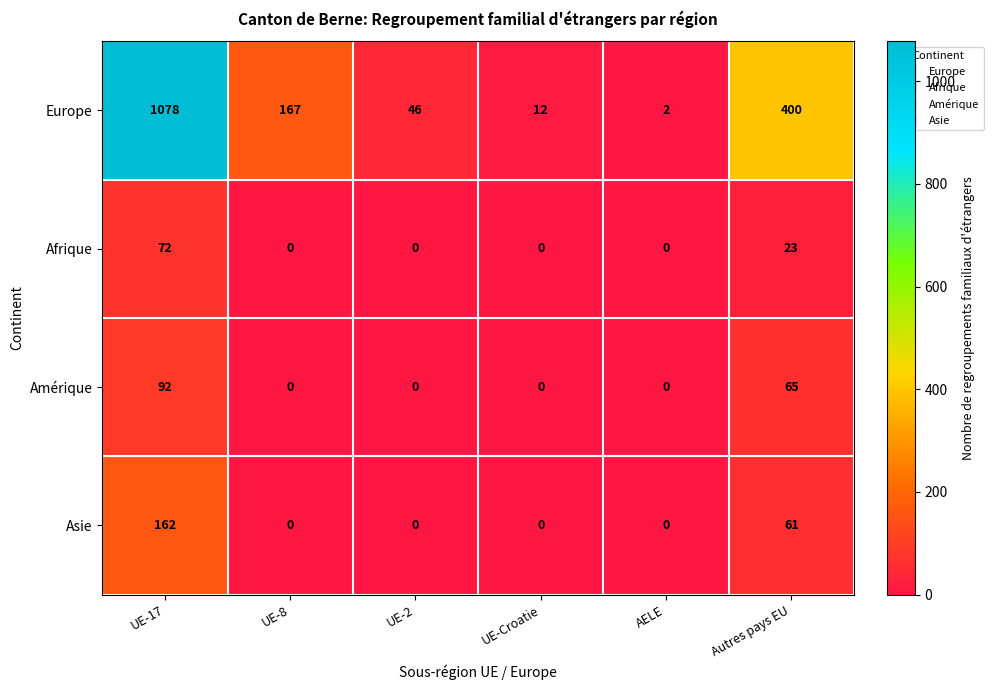

List the series in order of their peak value, lowest first.

Afrique, Amérique, Asie, Europe